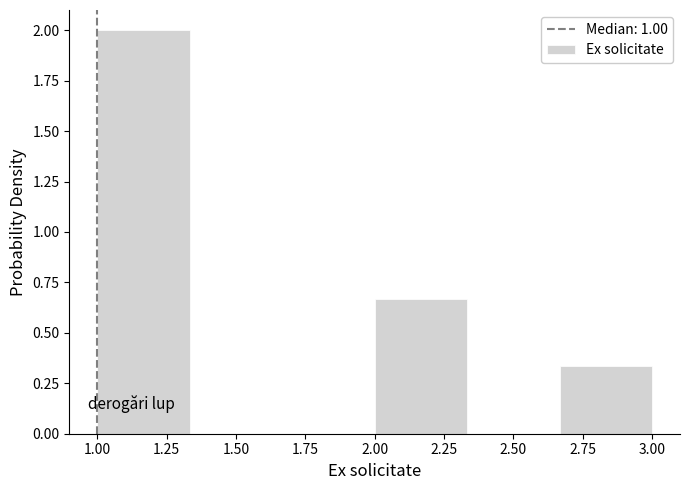

What is the height of the bar covering 2.00 to 2.35 on the x-axis? Neither the bar edges nor the heights are printed on the chart, so give them approximately, as read against the axes.

0.65